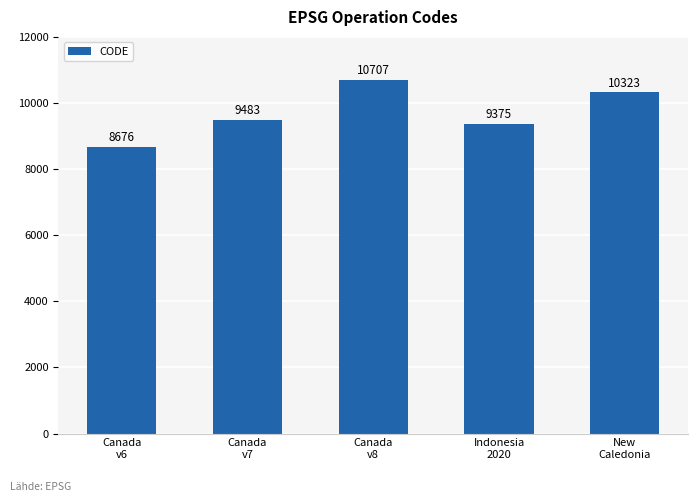

Which category has the highest value across all series?

Canada
v8